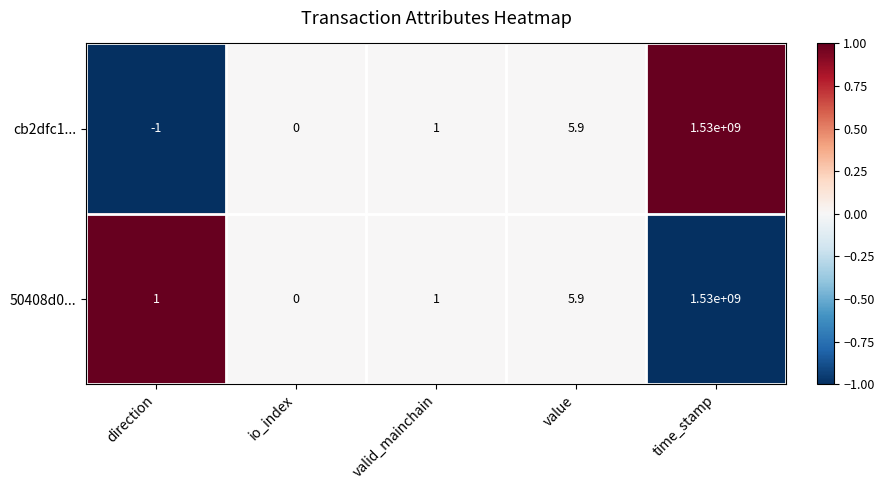

Where is 50408d0... nearest to the value 765000000?

value